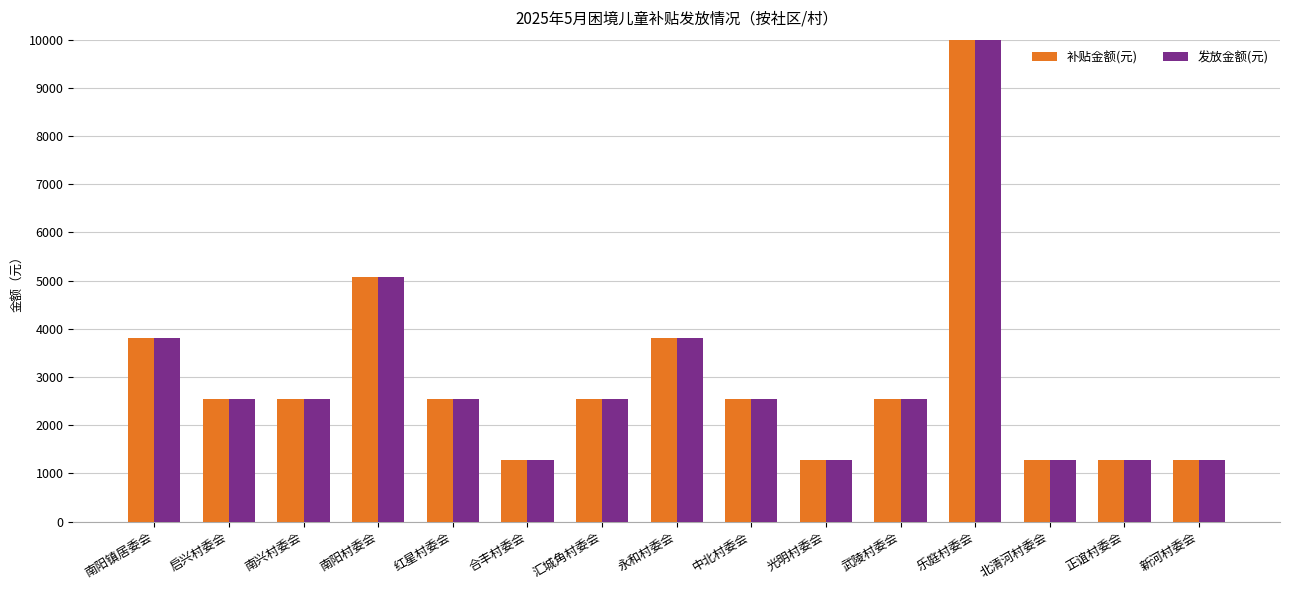

Between 汇城角村委会 and 永和村委会, which series saw the biggest shift?

补贴金额(元)